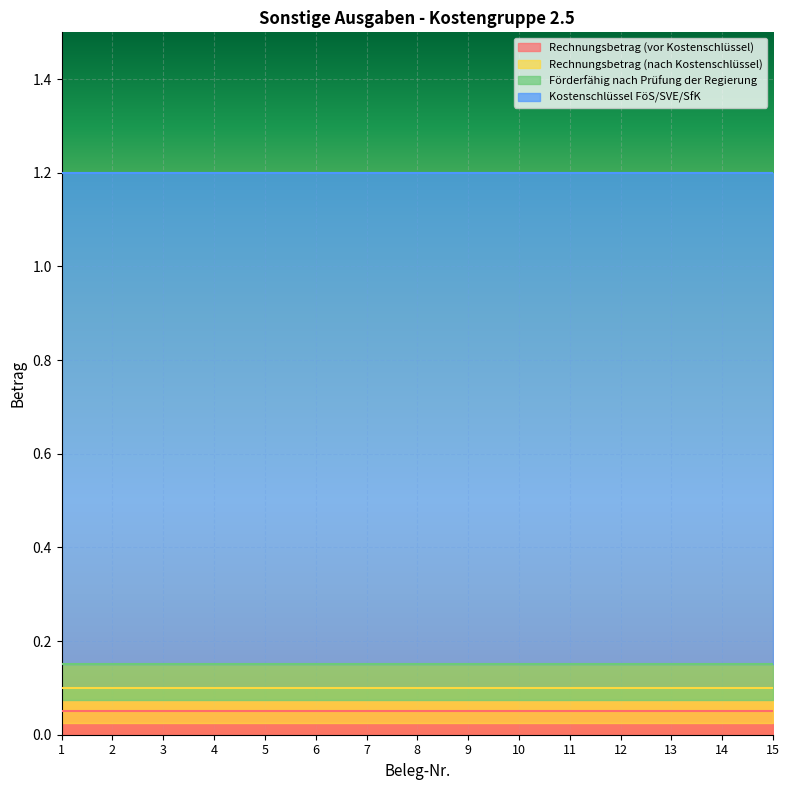

How many data points does each series have?

15